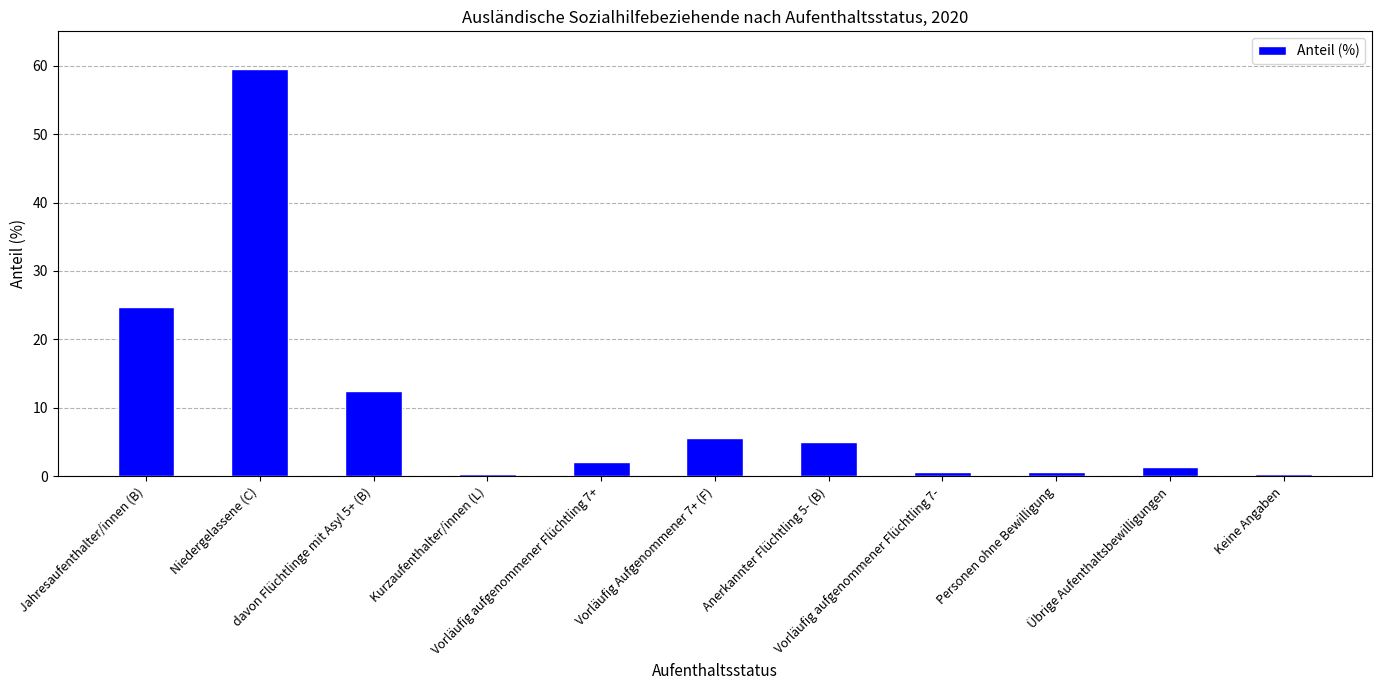

What is the difference between the maximum and minimum values?

59.2